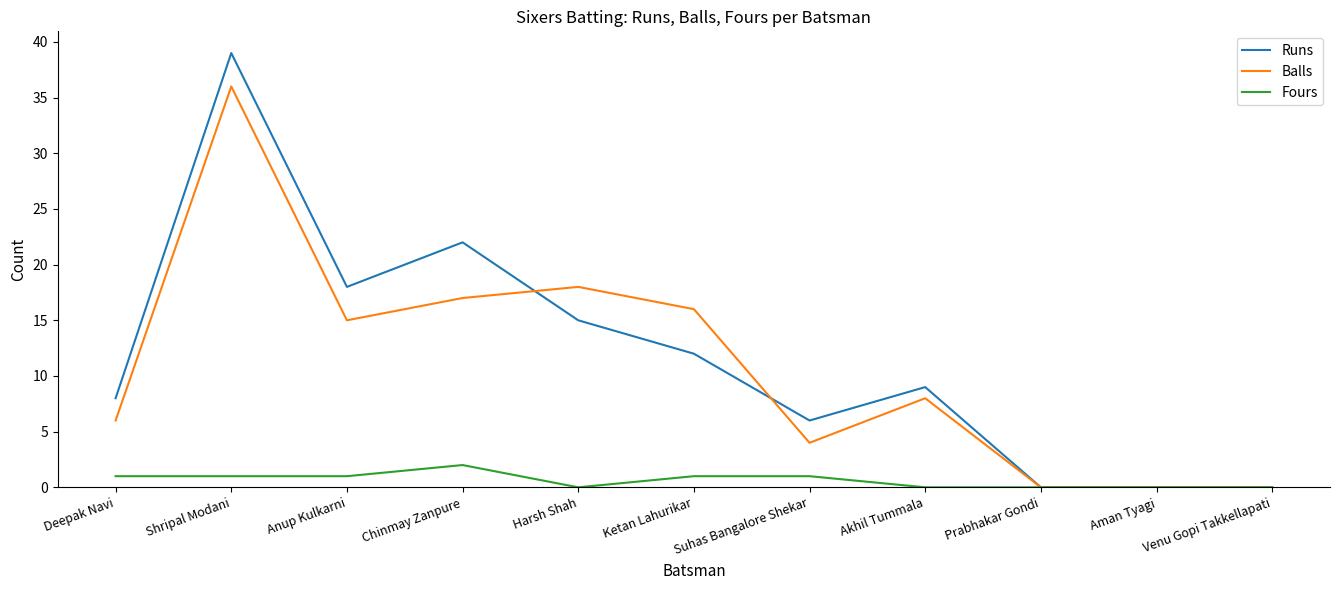

Count the number of data series in this chart.

3